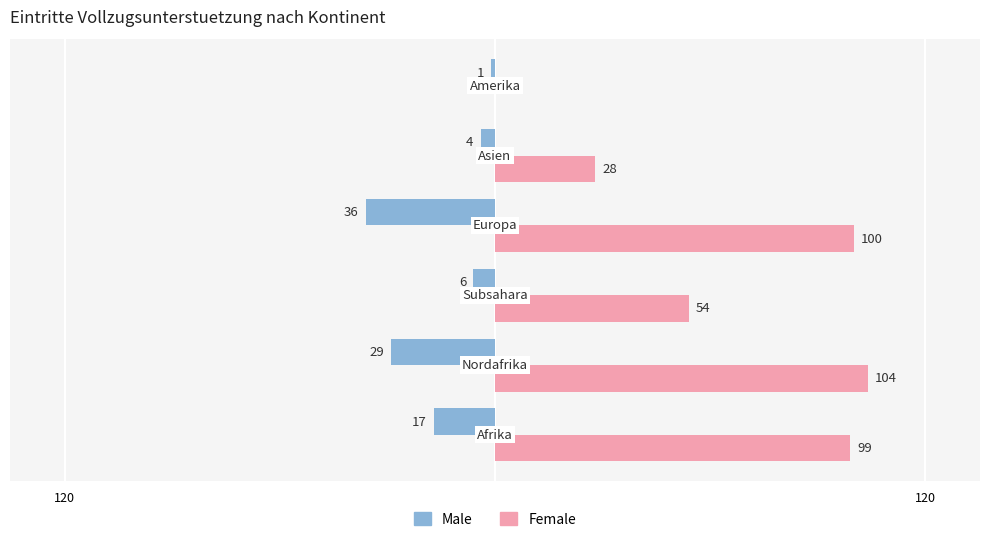

What are all the series names shown in the legend?

Male, Female